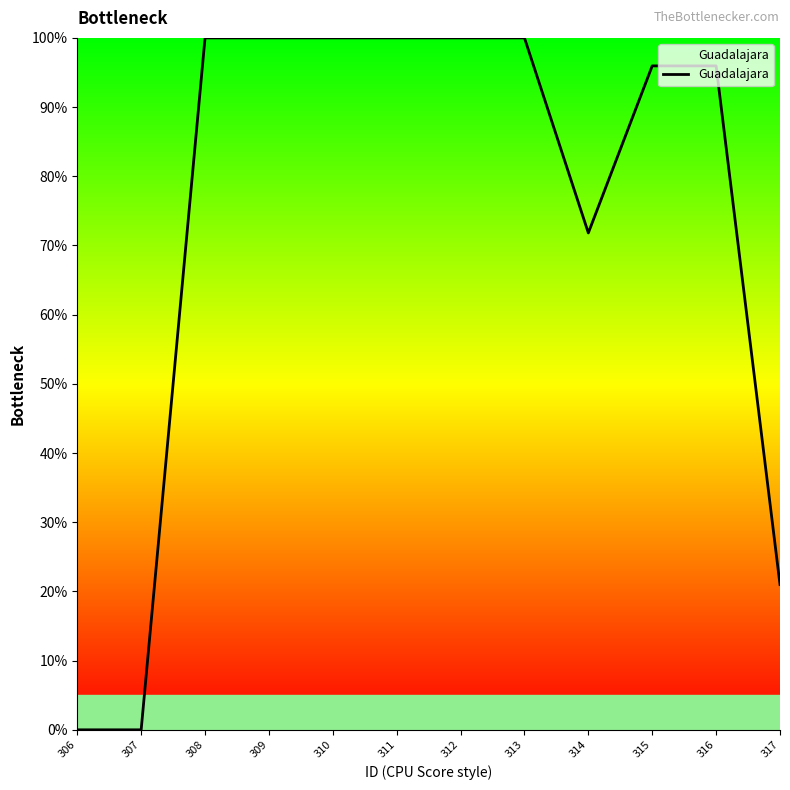

What is the sum of the values at 308 and 306?

100.0